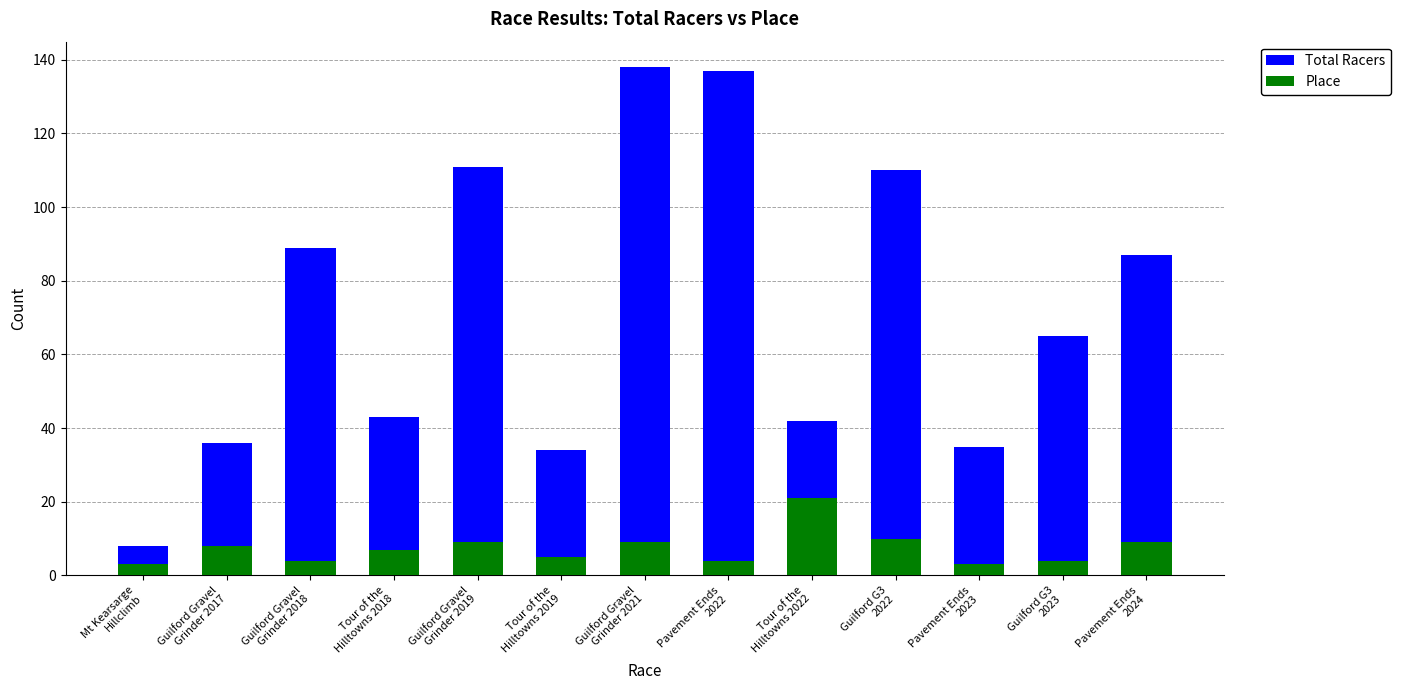

What is the minimum value shown in the chart?

3